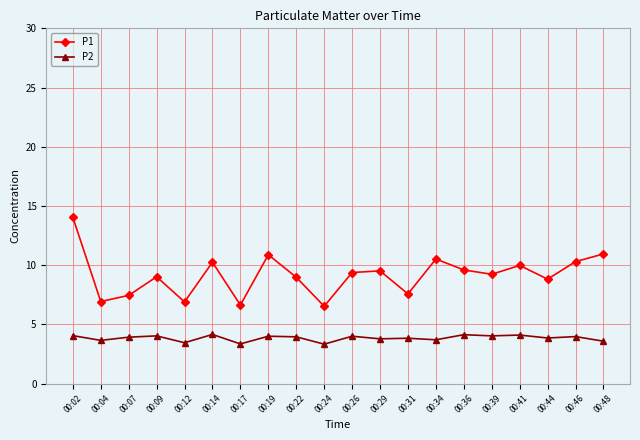

True or false: P1 and P2 intersect in this chart.

False